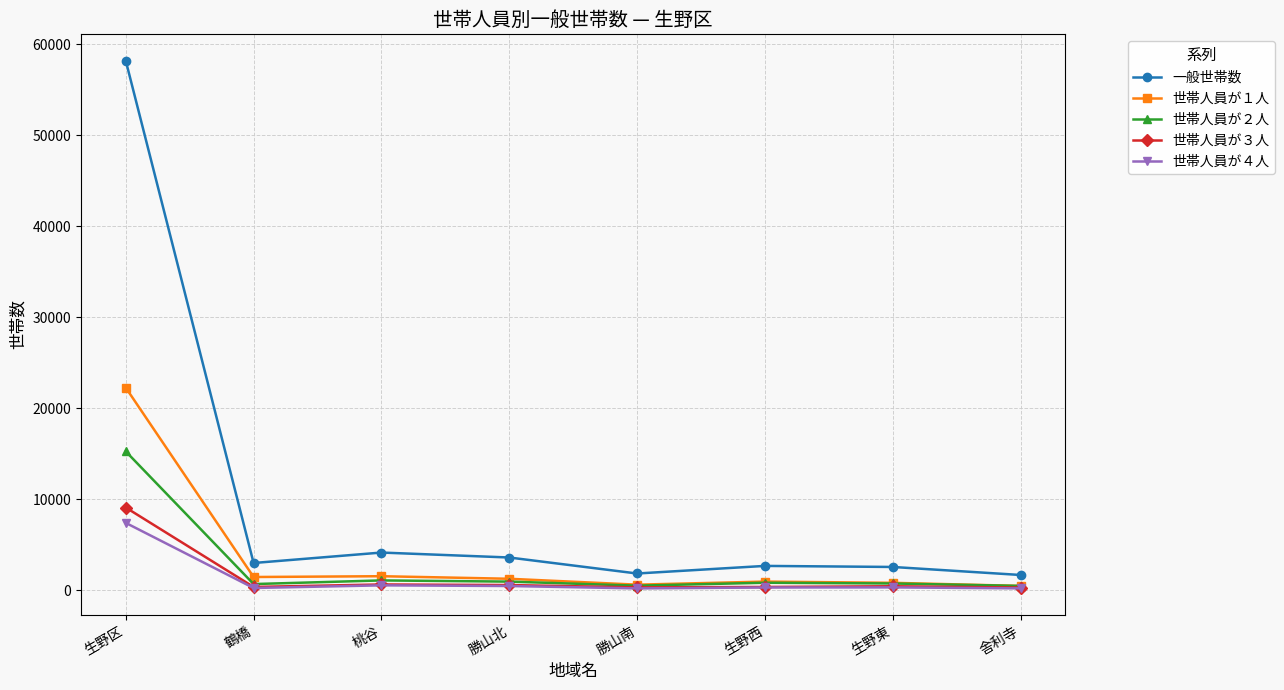

Does the chart have visible grid lines?

Yes